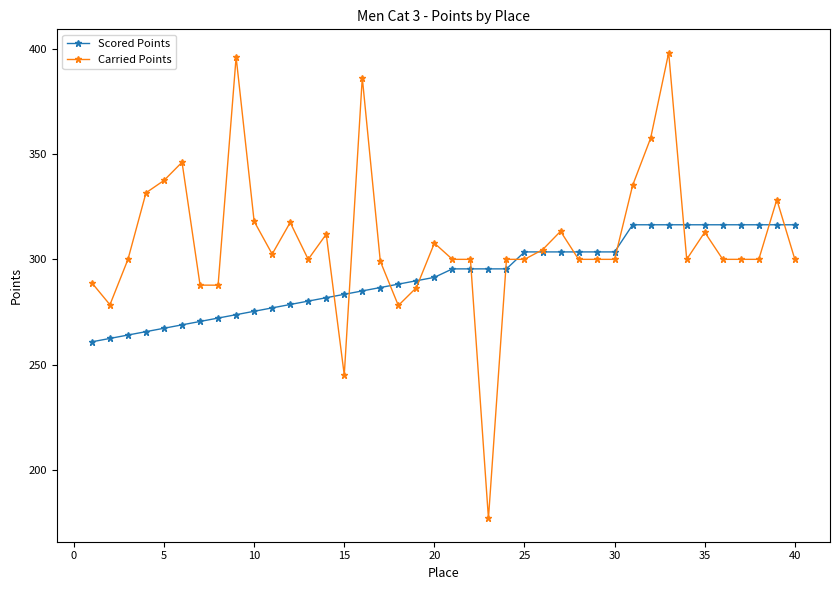

True or false: Carried Points has more than 1 interior local peaks.

True